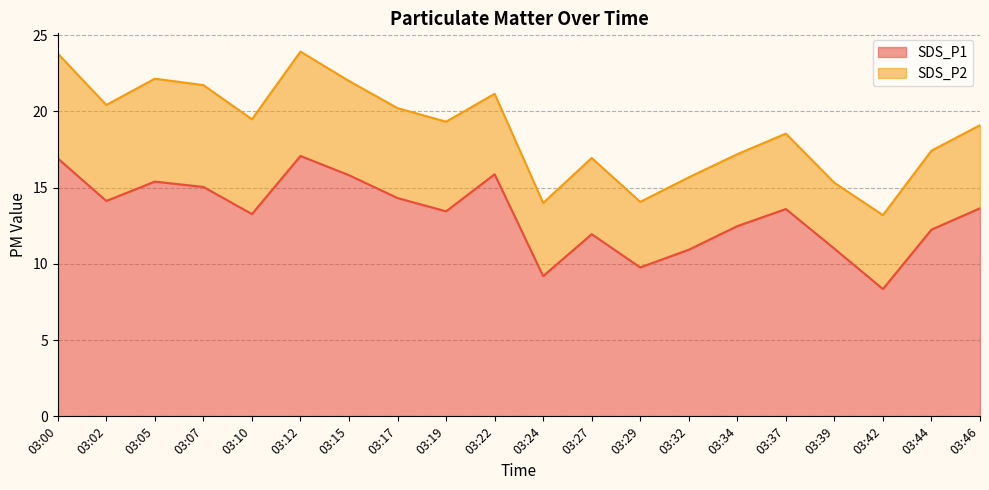

Is it true that the value at 03:19 is 13.4?

True